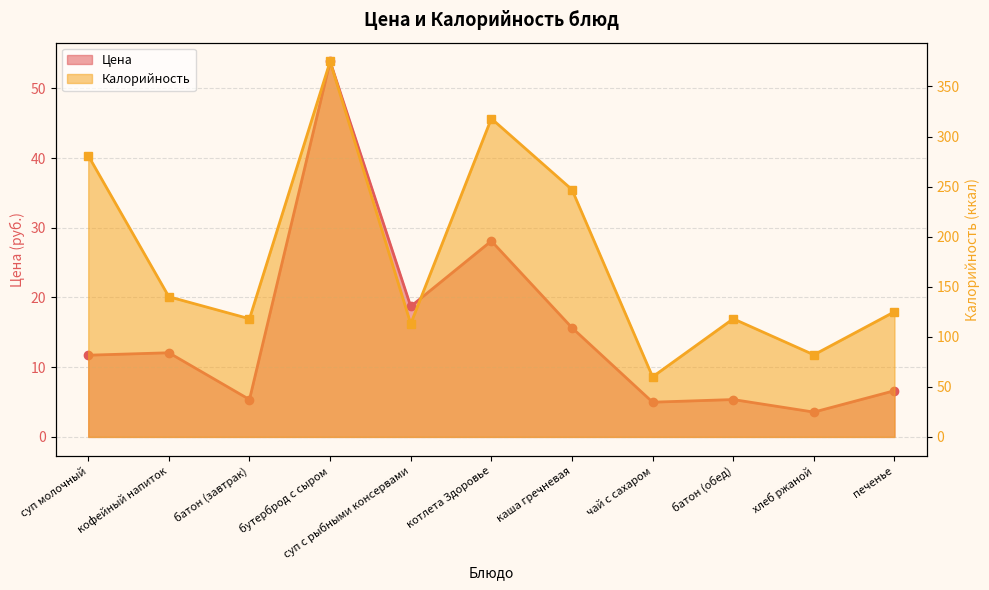

Between хлеб ржаной and кофейный напиток, which is larger?

кофейный напиток